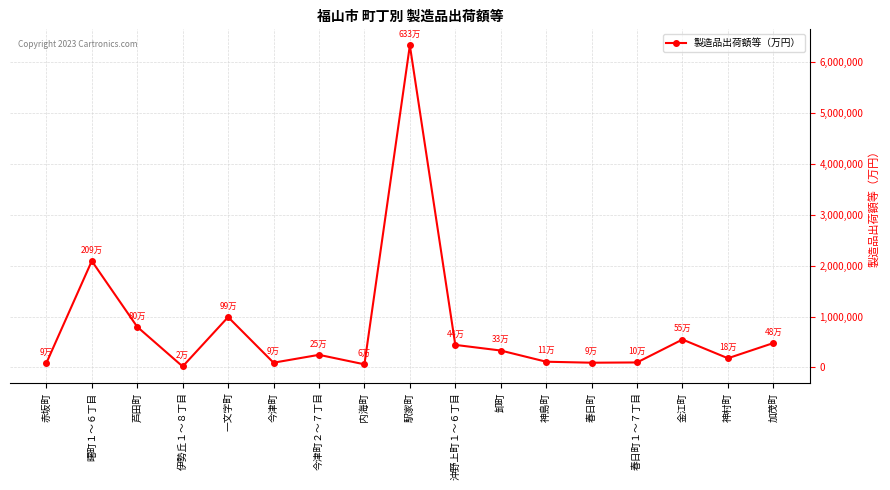

What is the average value?

766424